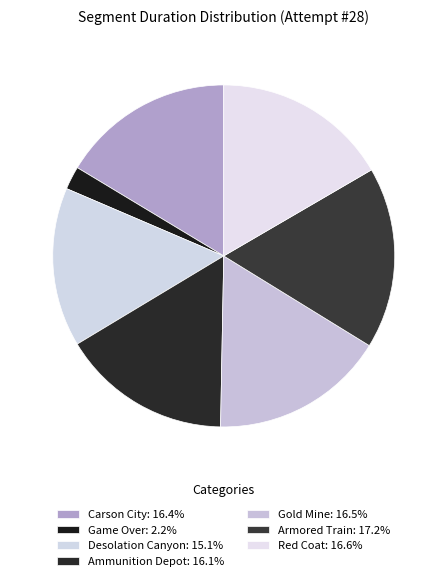

Rank the categories by value from highest to lowest.

Armored Train, Red Coat, Gold Mine, Carson City, Ammunition Depot, Desolation Canyon, Game Over